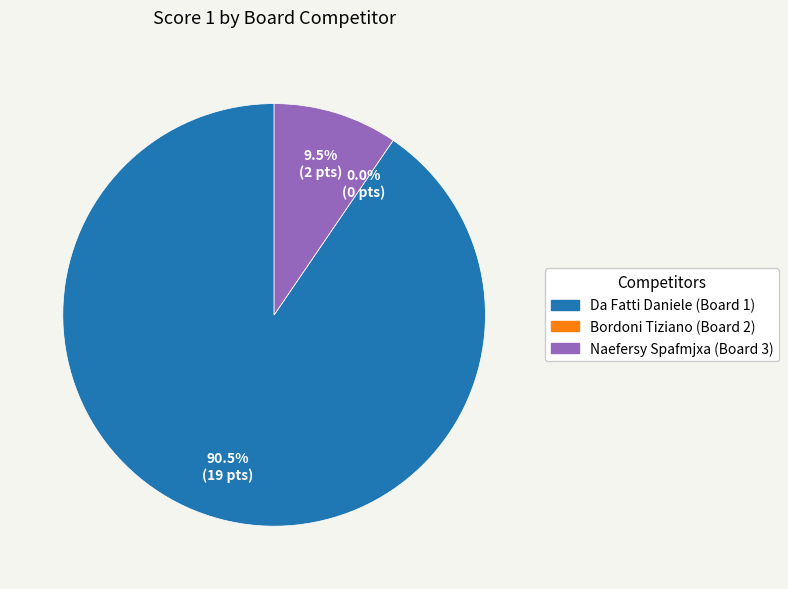

Is Bordoni Tiziano (Board 2) the majority of the pie?

No